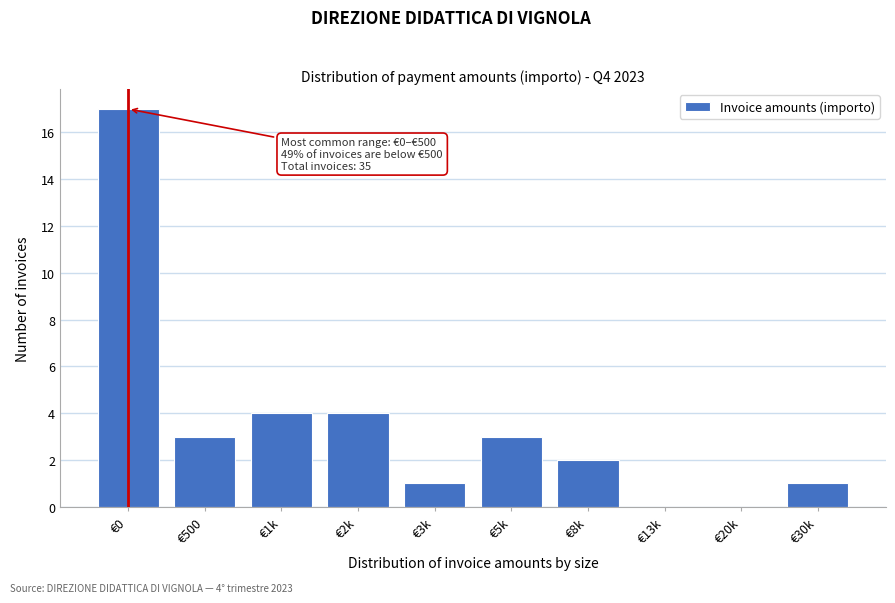

Reading left to right, what are all the values shown in this chart?

€0=17	€500=3	€1k=4	€2k=4	€3k=1	€5k=3	€8k=2	€13k=0	€20k=0	€30k=1